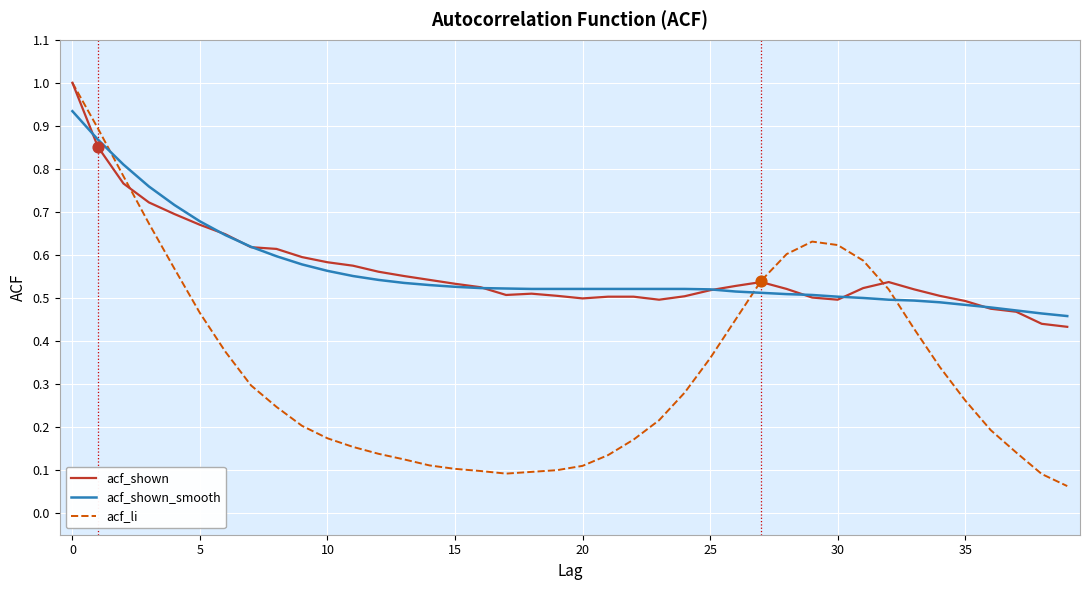

What is the greatest value displayed?

1.0